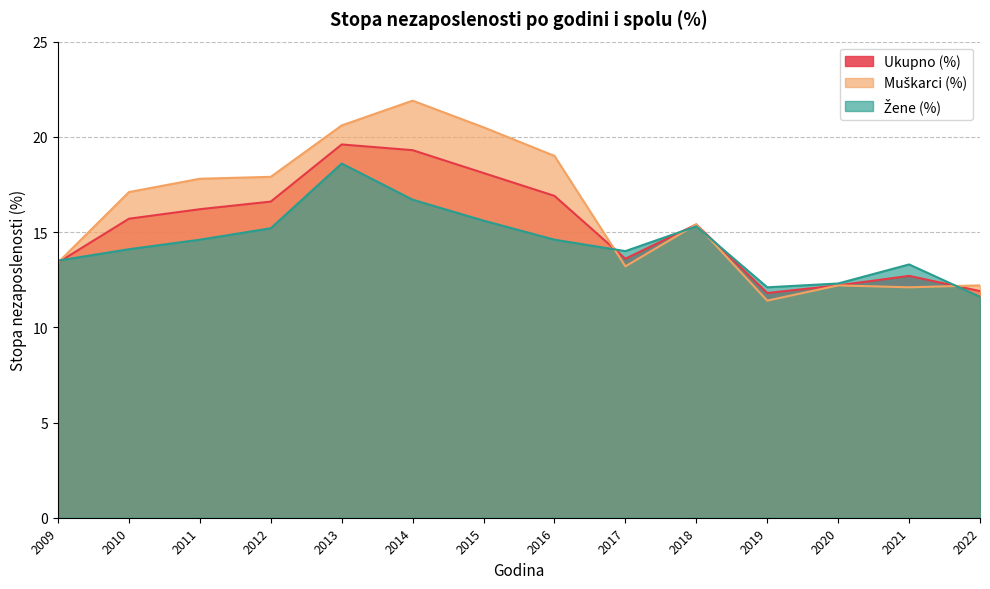

Rank the series at 2011 from highest to lowest value.

Muškarci (%), Ukupno (%), Žene (%)